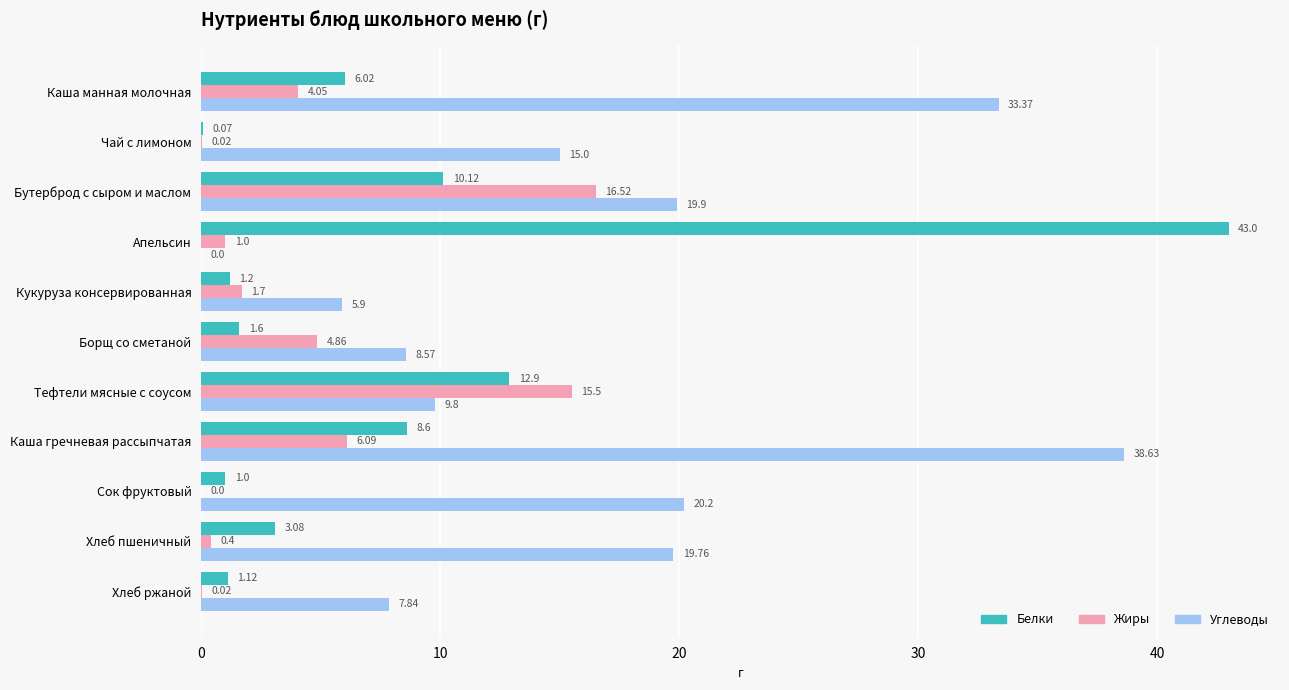

Where is Белки nearest to the value 21?

Тефтели мясные с соусом